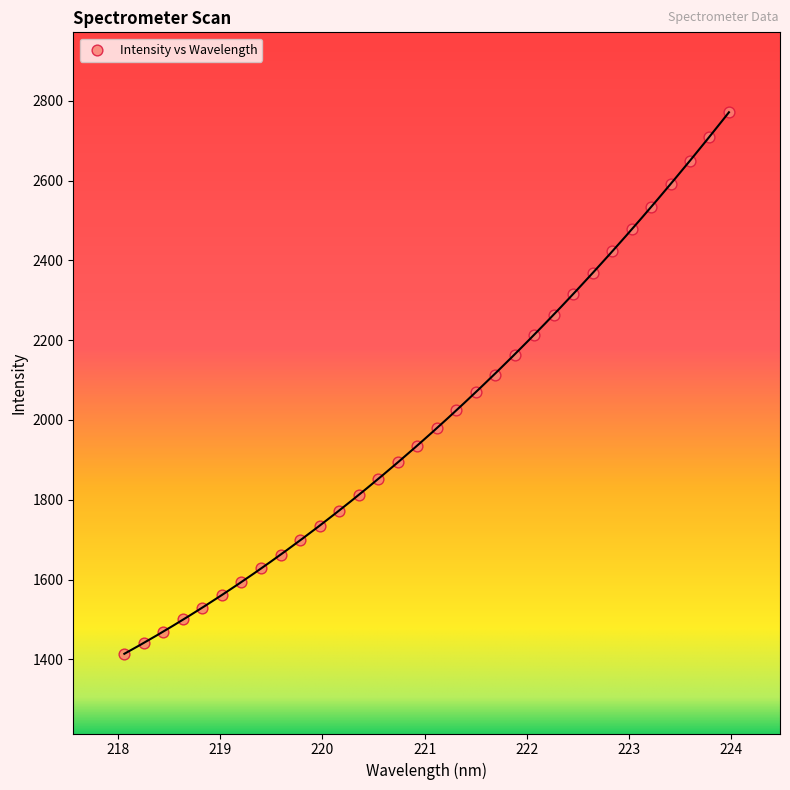

What is the range of Y values (max minus min)?

1357.7